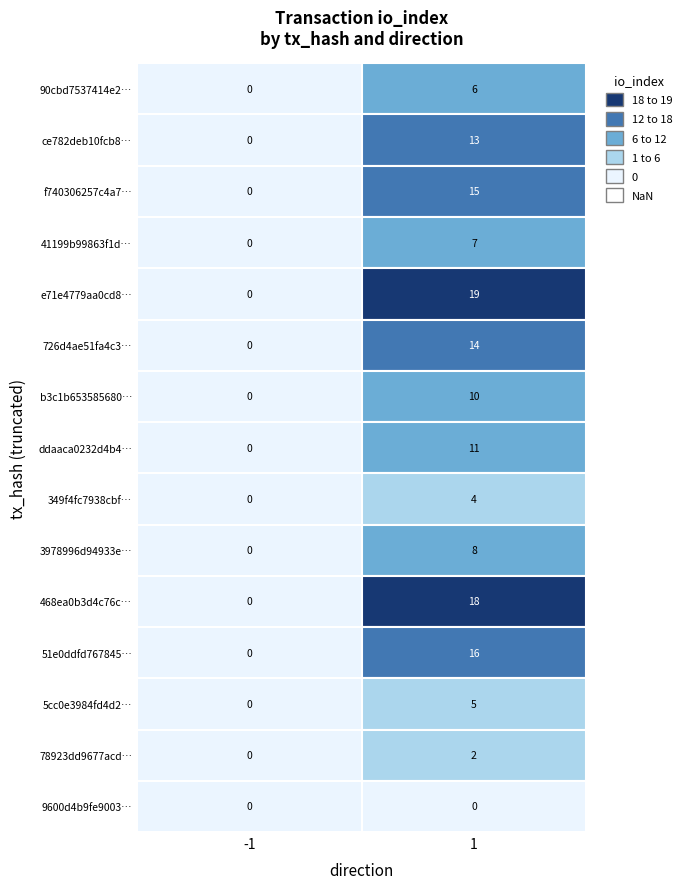

What is the highest value of the bd8199278b06903d06e760cbc92fa6f64b37dbd_6 series?

6